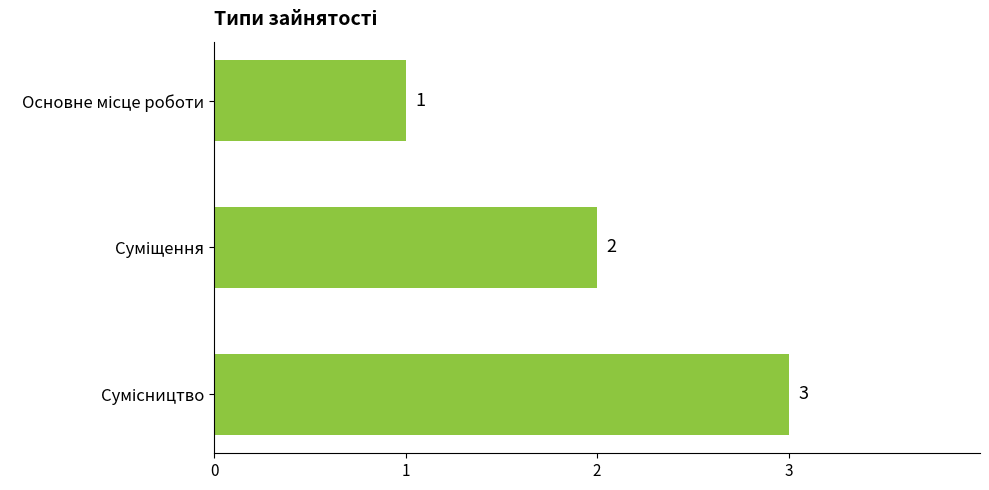

What is the greatest value displayed?

3